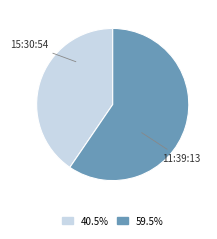

The 15:30:54 slice represents 54% of the pie. True or false?

False